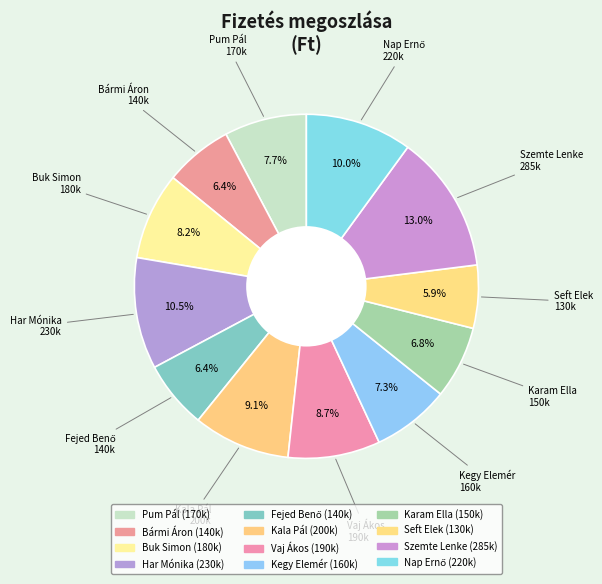

To the nearest percent, what percentage of the pie is Kala Pál?

9%